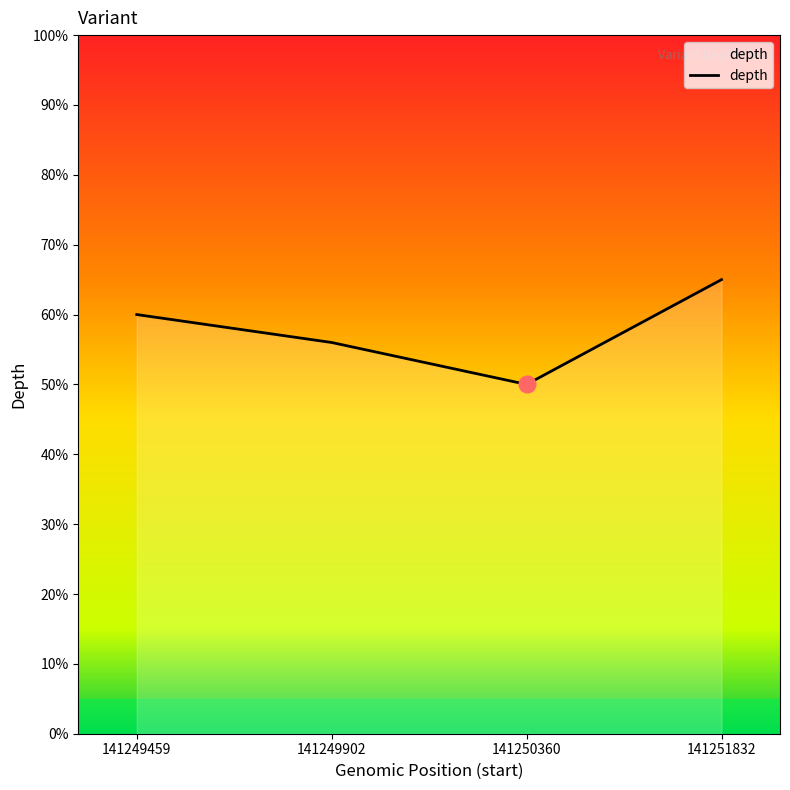

What is the average value?

58